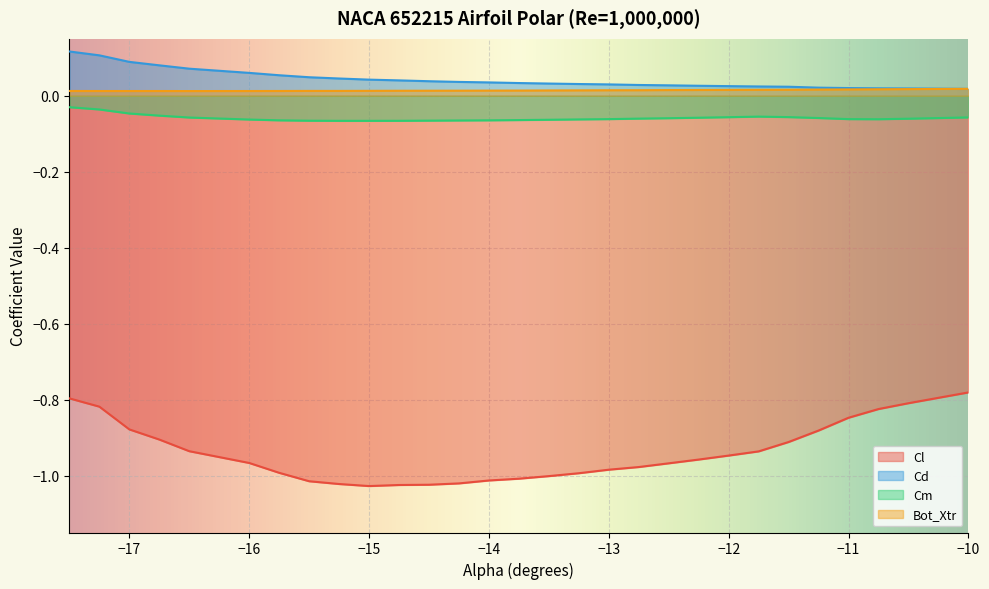

Which series changed the most between −15 and −11?

Cl